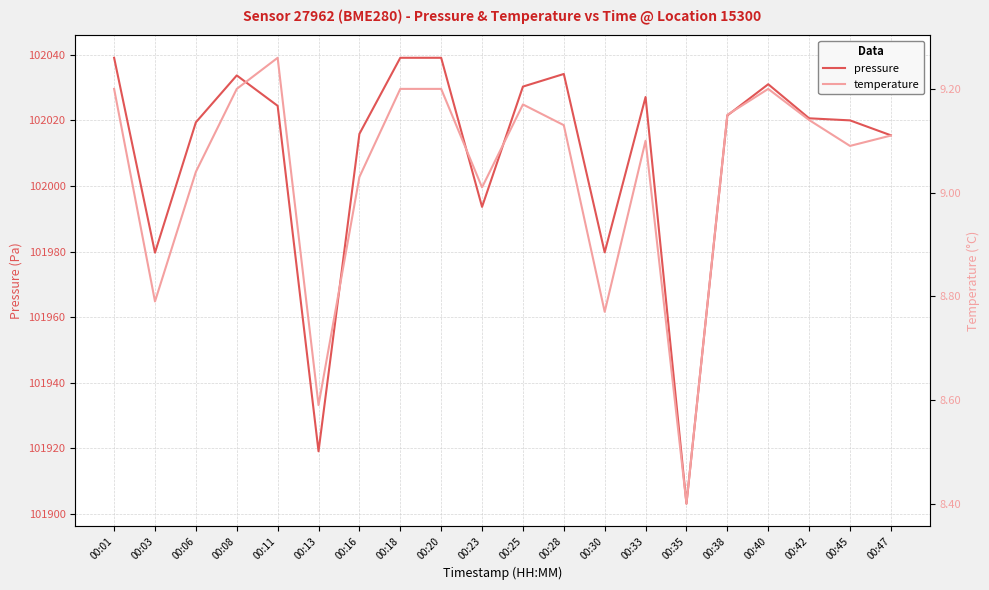

What is the minimum value shown in the chart?

8.4